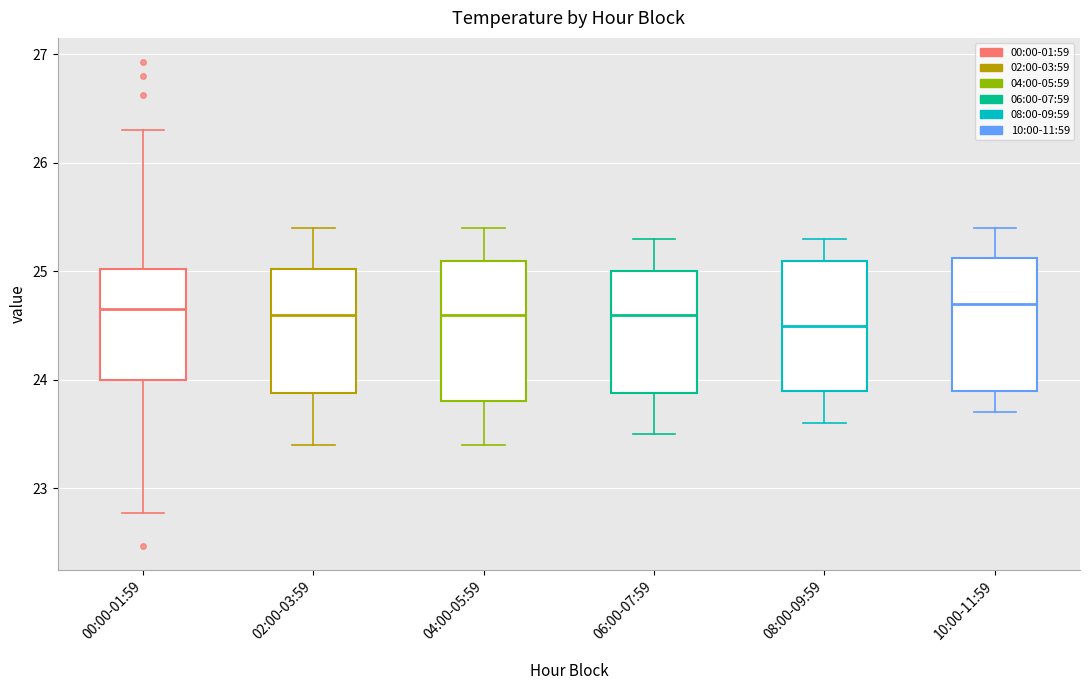

Which box's median line is the lowest?

08:00-09:59